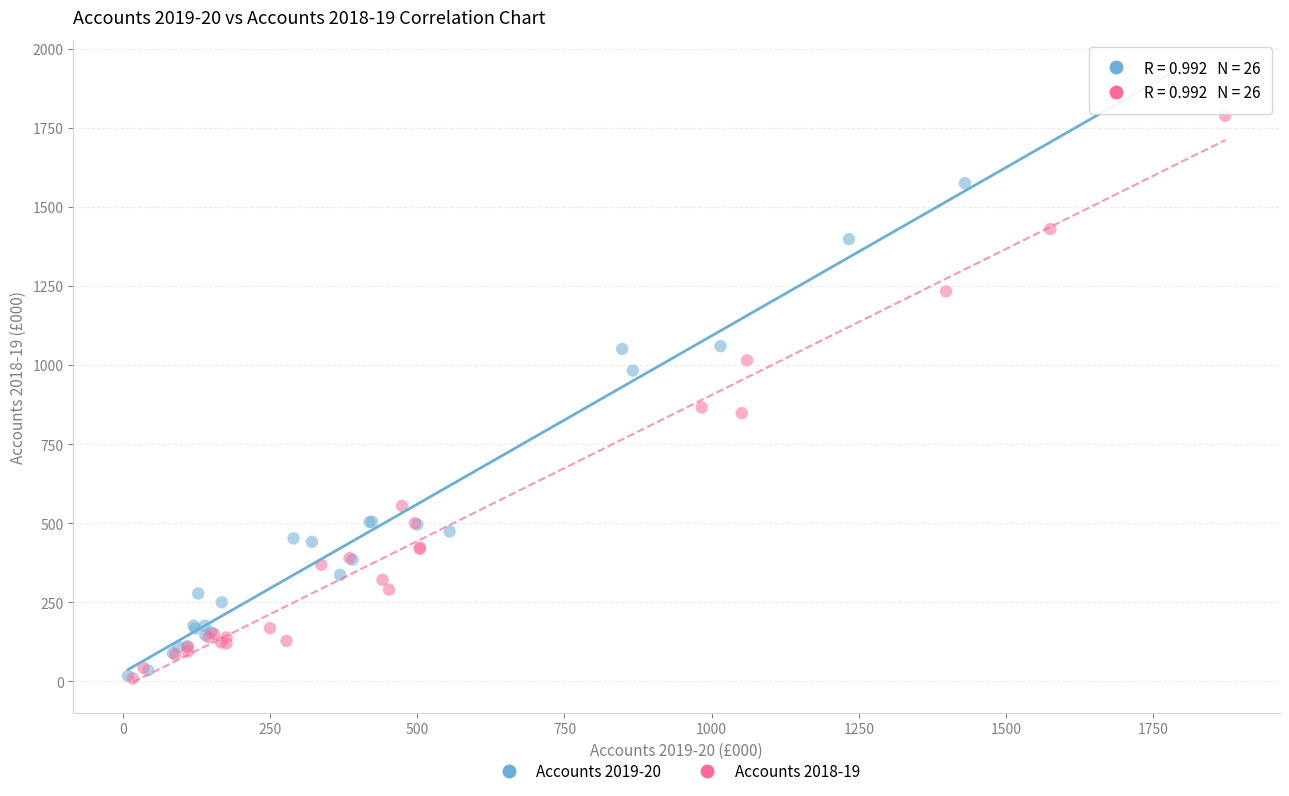

Which series has the largest Y range (max minus min)?

Accounts 2019-20